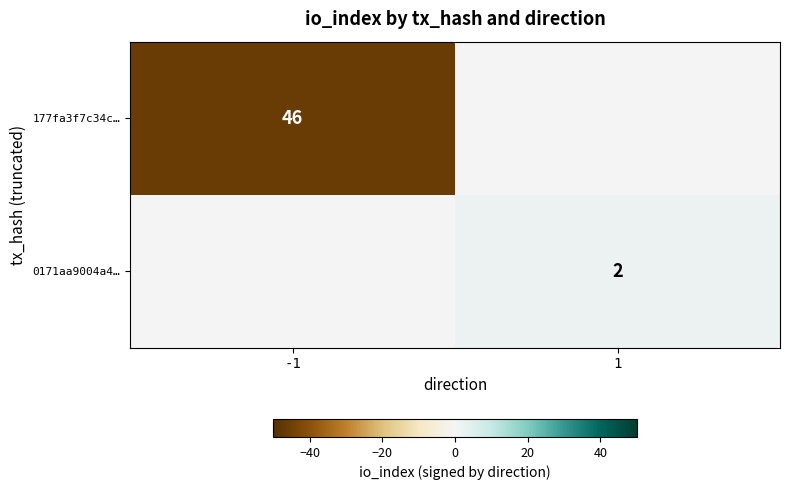

The value of 0171aa9004a4… at 1 is 3. True or false?

False